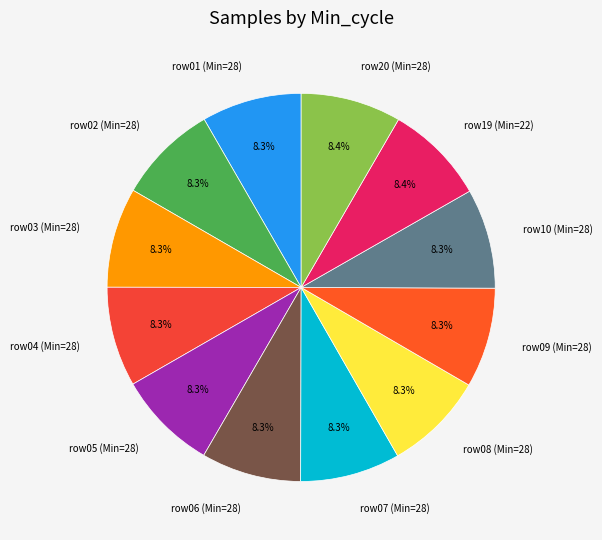

Approximately how many times larger is the value at row01 (Min=28) compared to row19 (Min=22)?

1.0